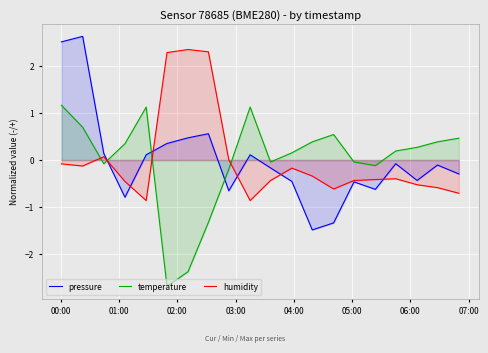

Which series ends up on top after the final intersection of humidity and temperature?

temperature